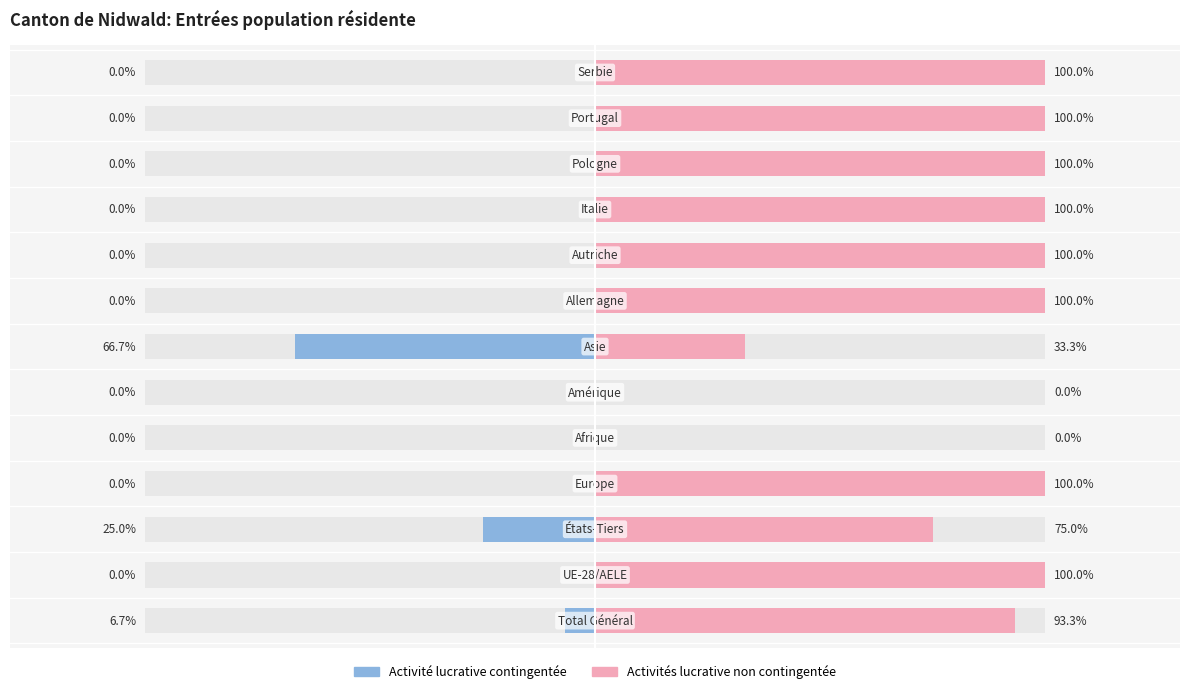

Which series has the widest spread of values?

Activités lucrative non contingentée